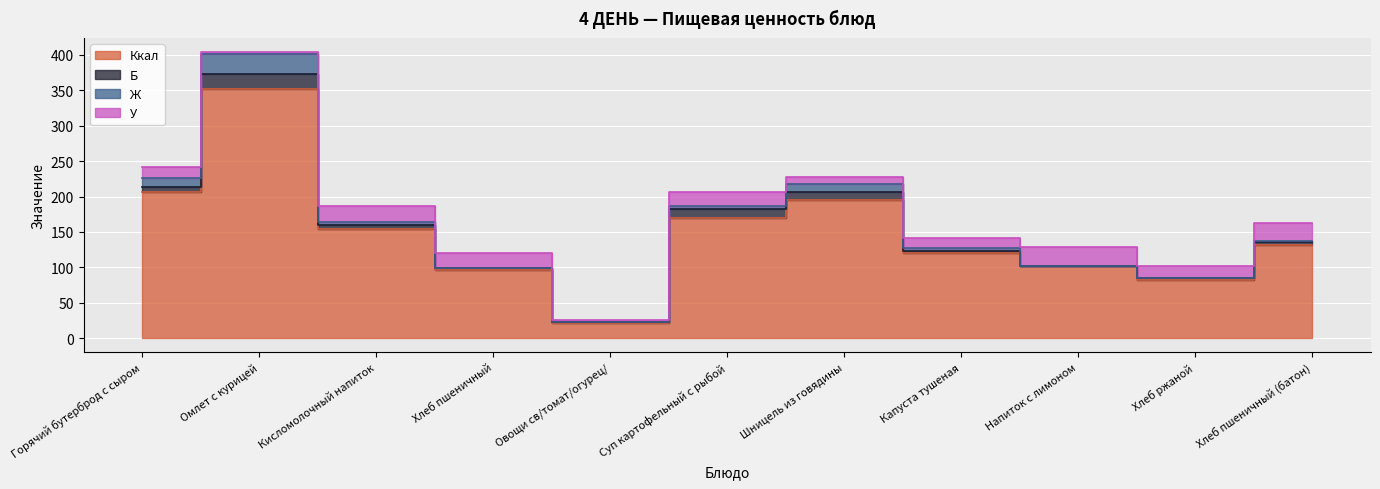

Between Хлеб пшеничный and Напиток с лимоном, which is larger?

Напиток с лимоном